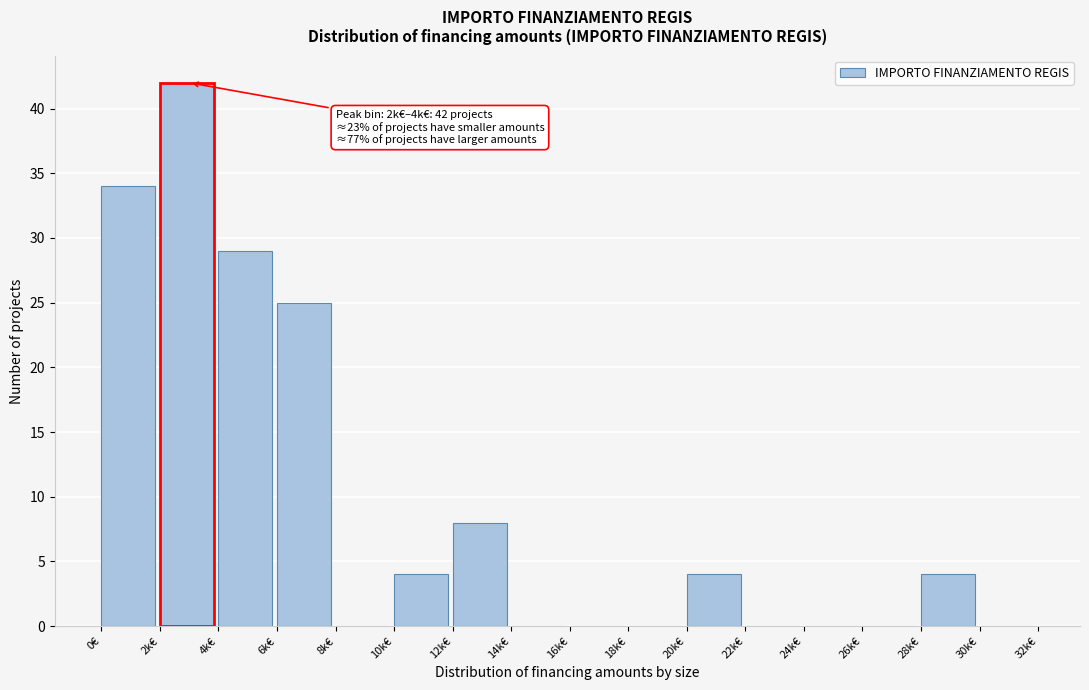

Reading left to right, transcribe all the data shown in this chart.

0€=34	2k€=42	4k€=29	6k€=25	8k€=0	10k€=4	12k€=8	14k€=0	16k€=0	18k€=0	20k€=4	22k€=0	24k€=0	26k€=0	28k€=4	30k€=0